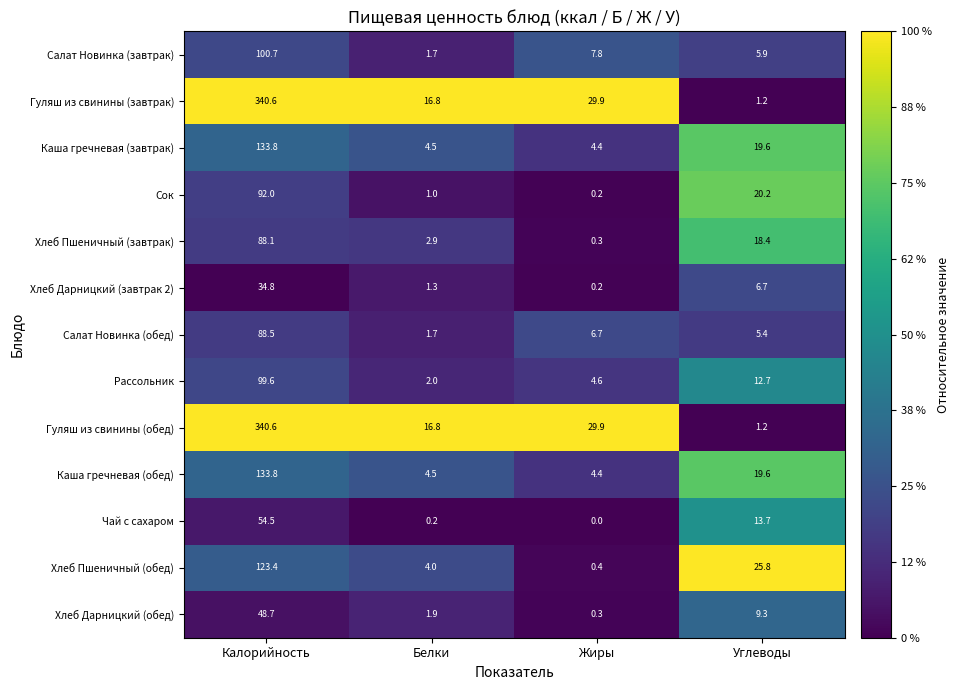

What is the average value of the Хлеб Пшеничный (обед) series?

38.4